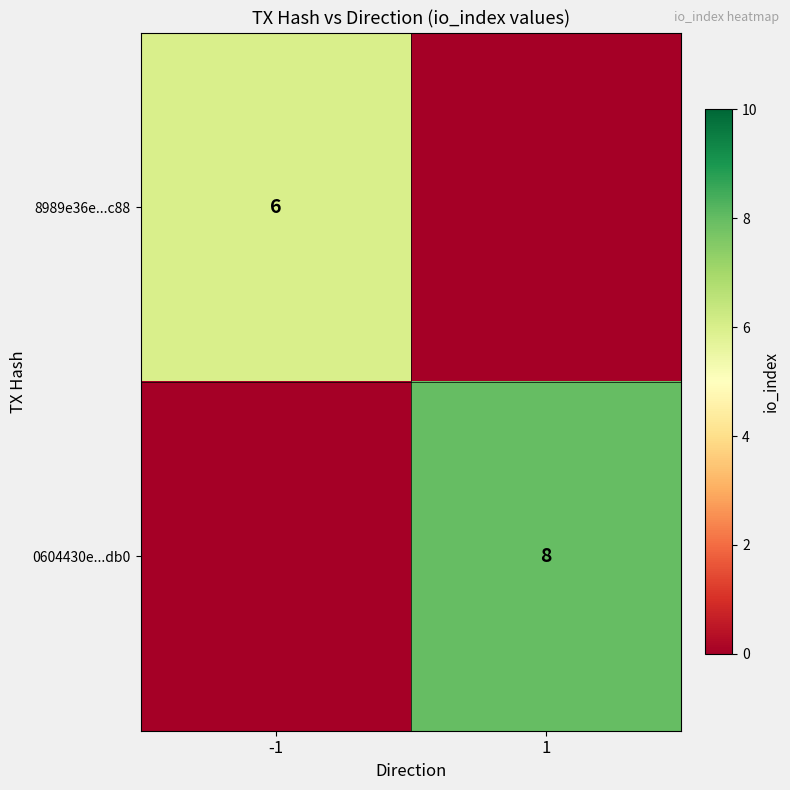

True or false: 0604430e...db0 has a value of 8 at 1.

True